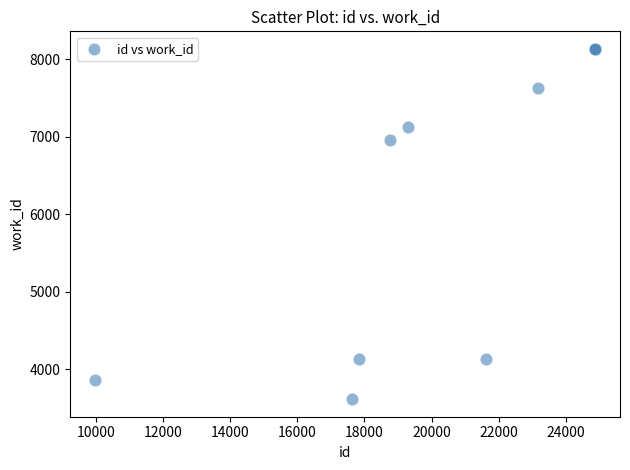

What Y value in the scatter plot is closest to 5874?

6957